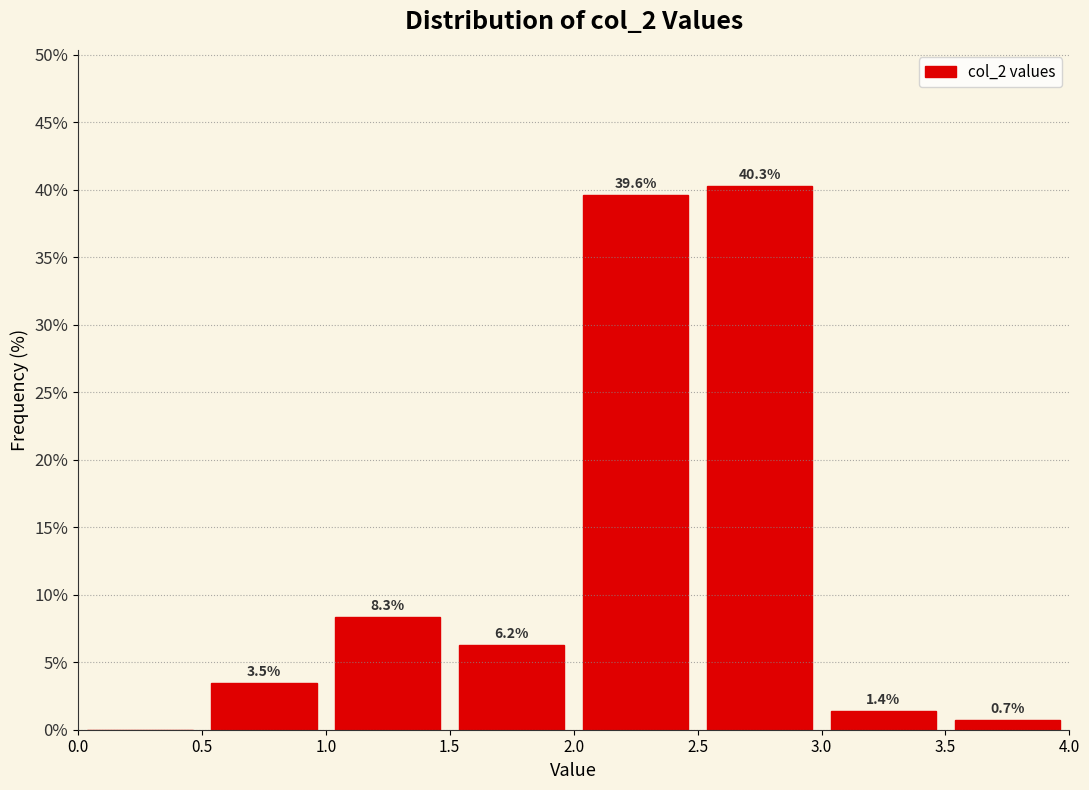

Over which range of the x-axis is the bar tallest?

2.5 to 3.0